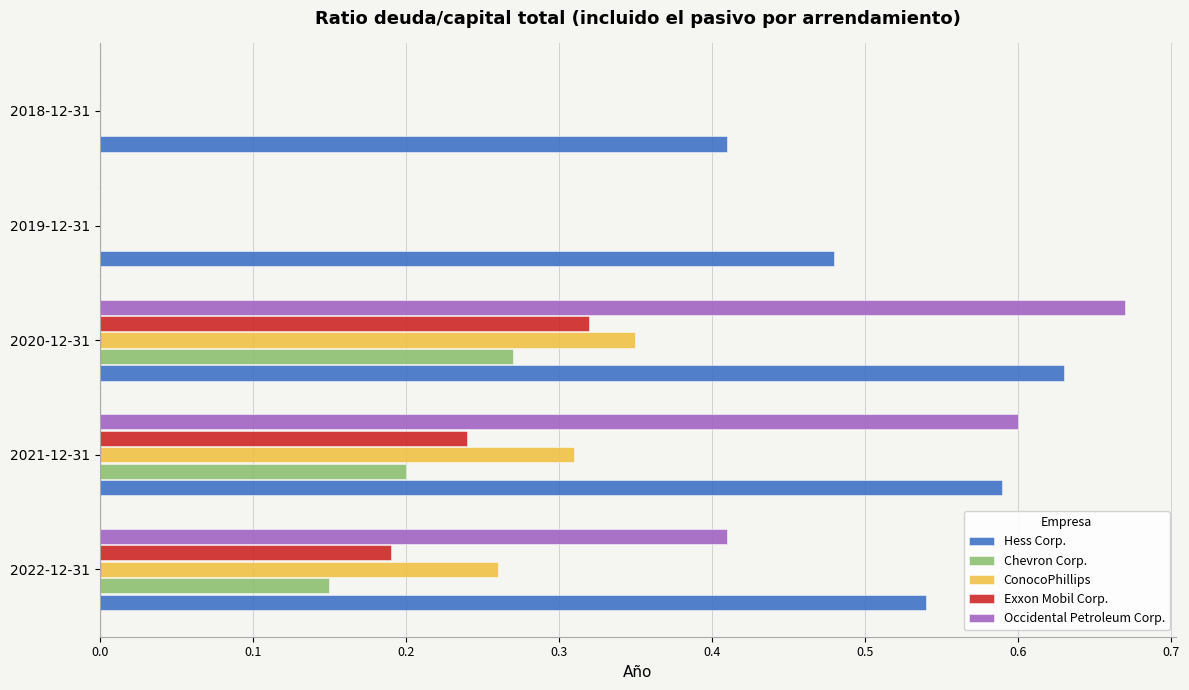

Which category has the highest value in the ConocoPhillips series?

2020-12-31